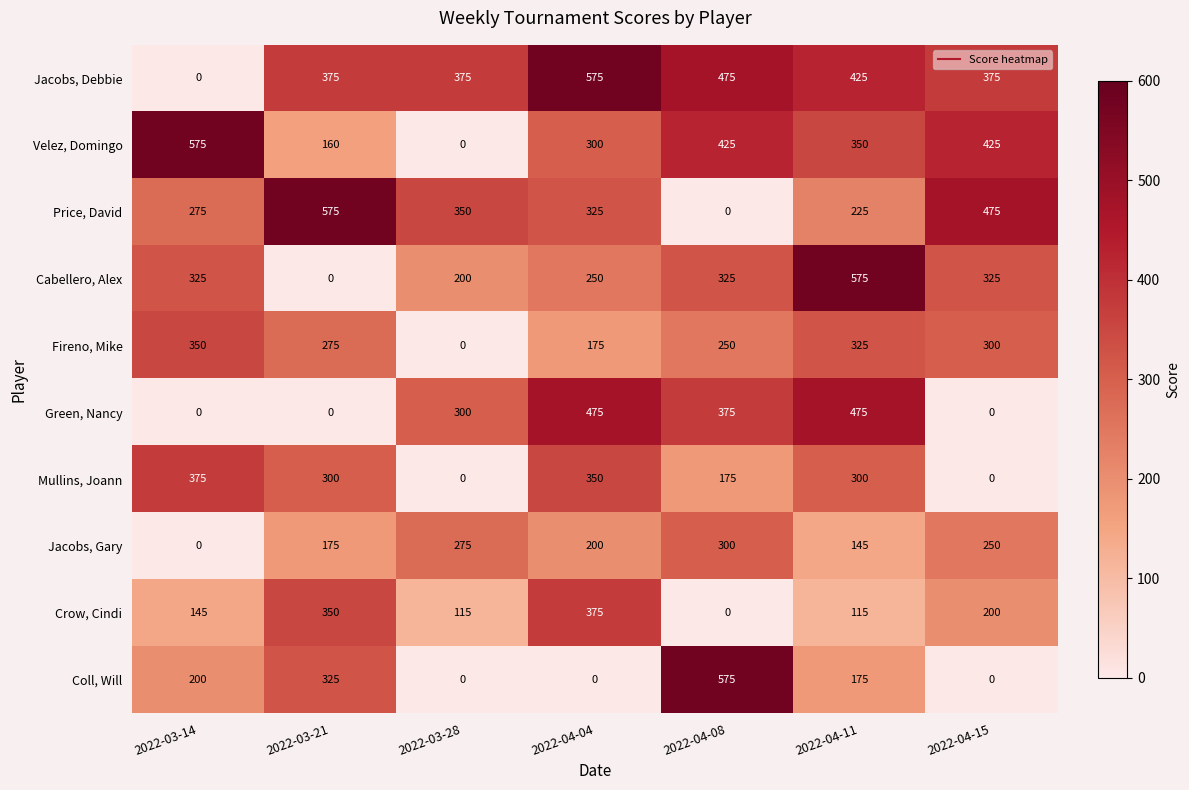

At how many categories does at least one series exceed 352?

7